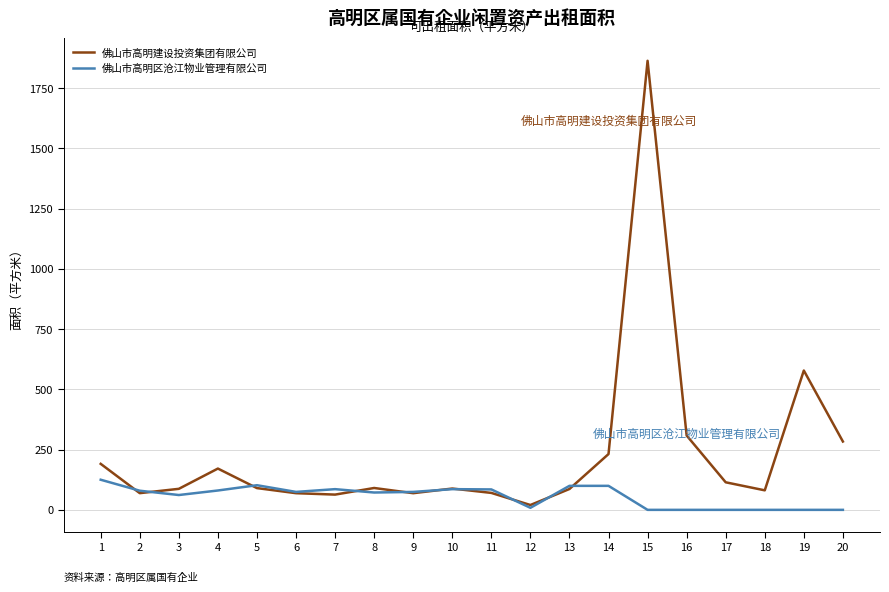

How many series are shown in this chart?

2